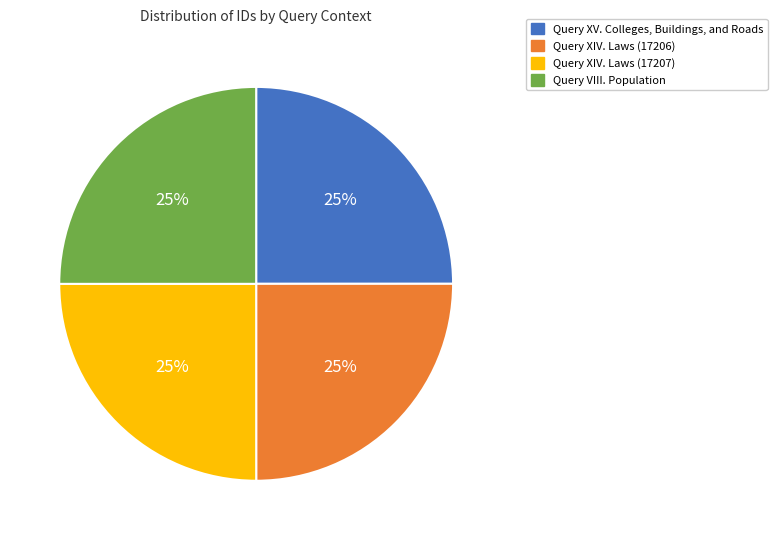

To the nearest percent, what is the combined percentage of Query XV. Colleges, Buildings, and Roads and Query XIV. Laws (17206)?

50%